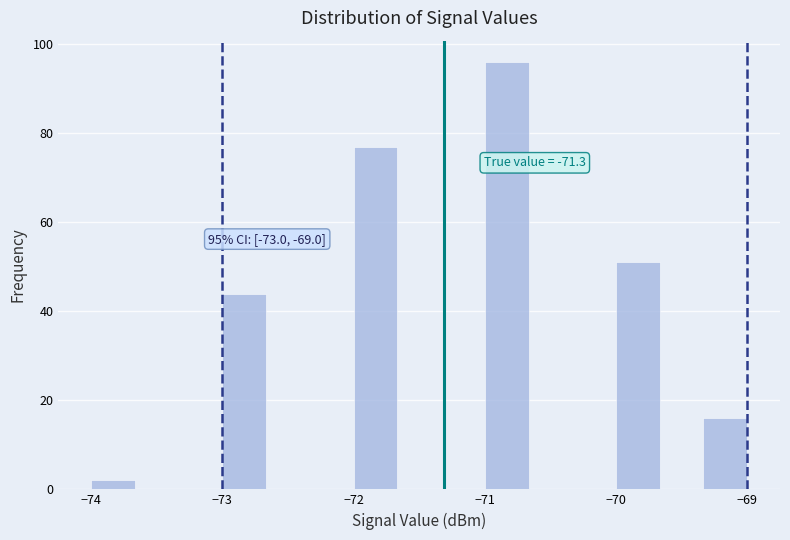

Around what value on the x-axis is the tallest bar? Give the approximate position of its centre, as read against the axis.

-70.8